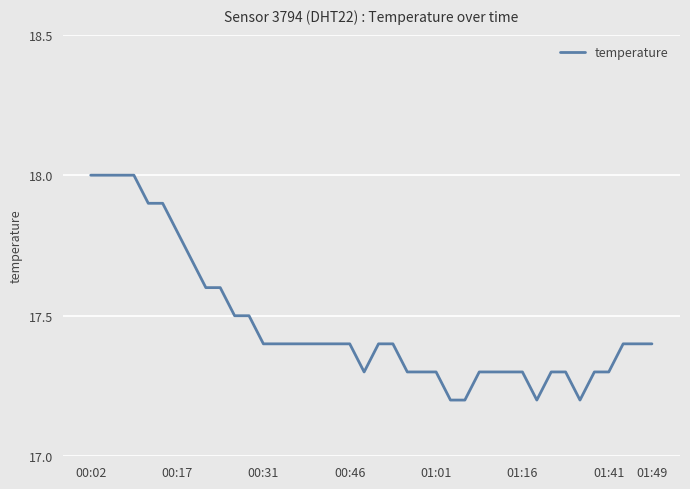

What is the sum of all values?

698.7